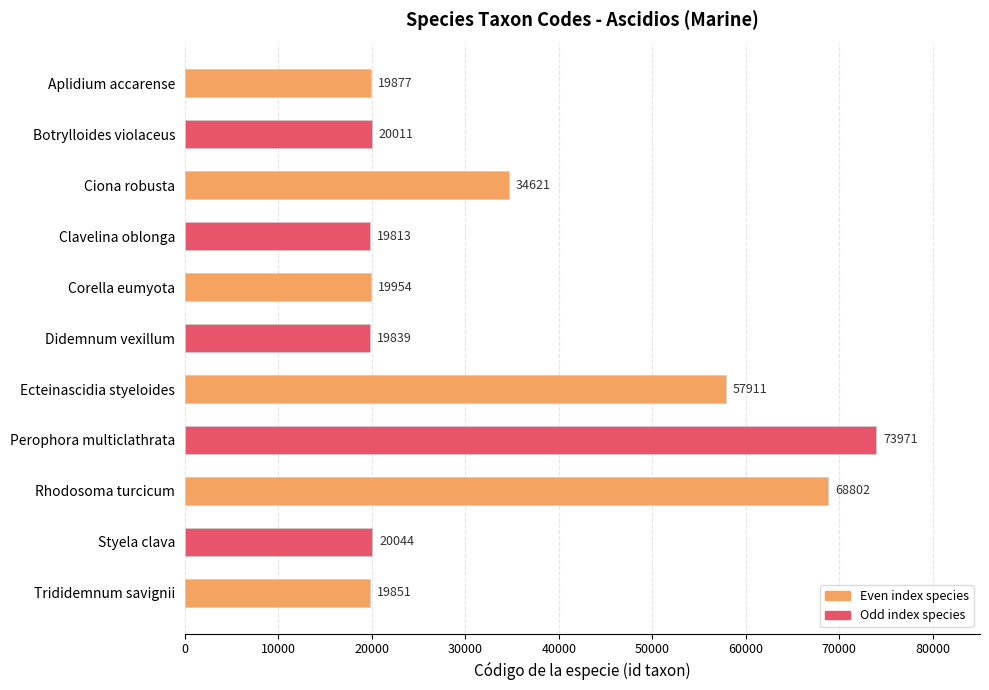

Which label corresponds to the smallest value in the chart?

Clavelina oblonga